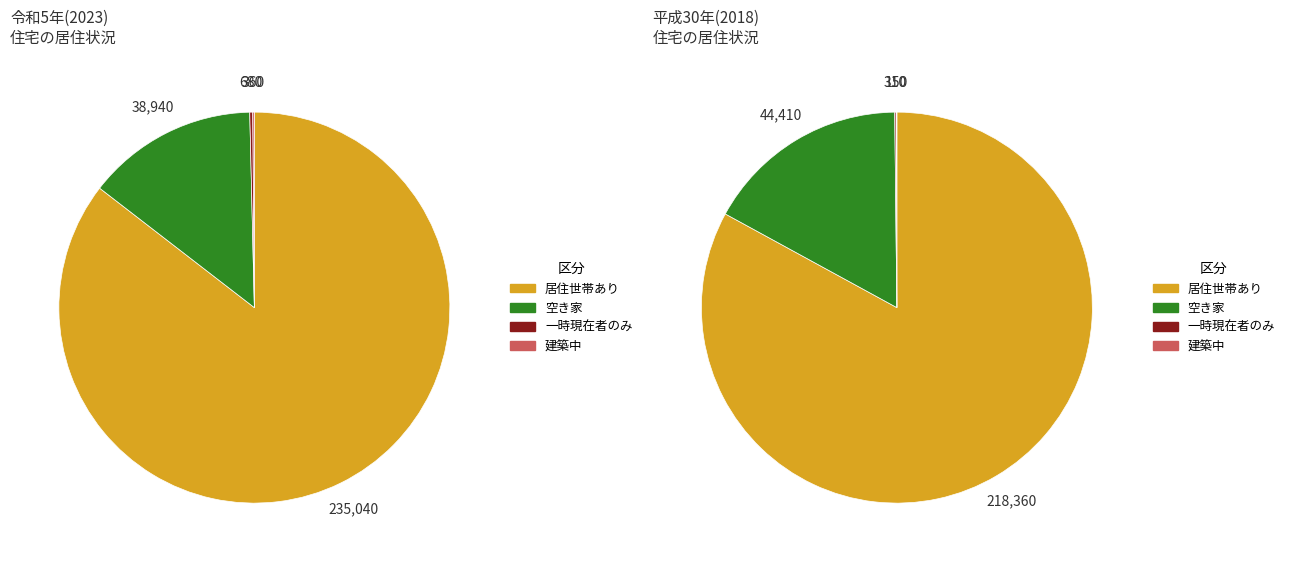

How many slices are in this pie chart?

4